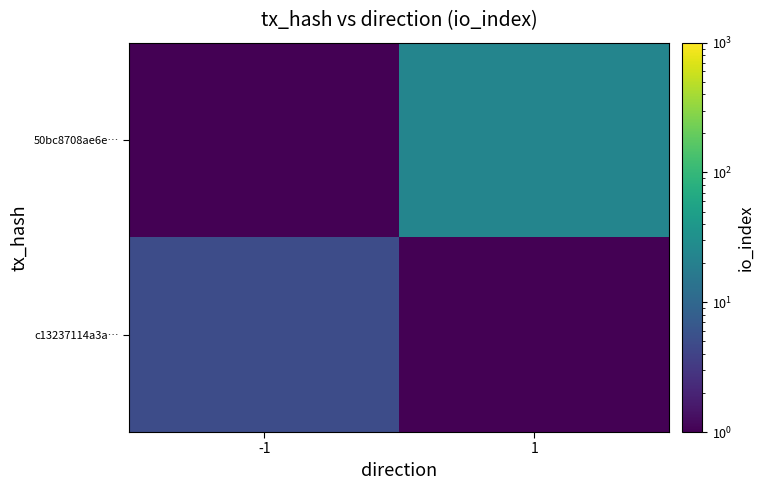

Which has a higher value, 1 or -1?

-1